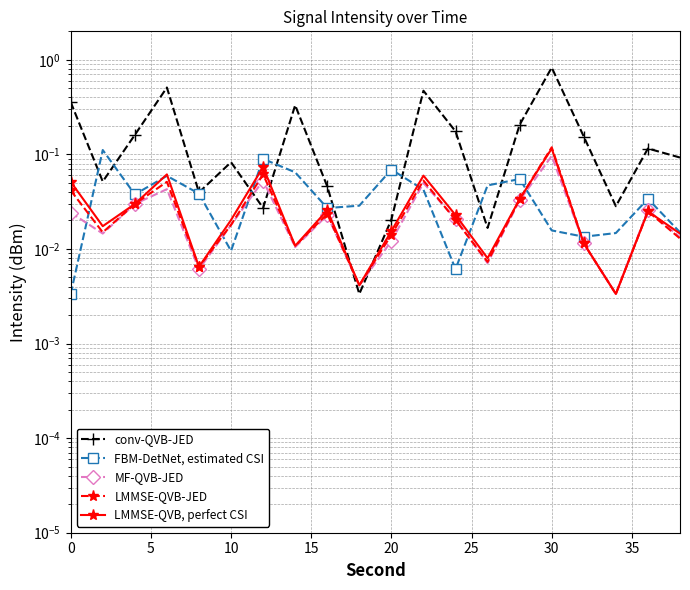

True or false: MF-QVB-JED has a value of 0.0 at 20.

False